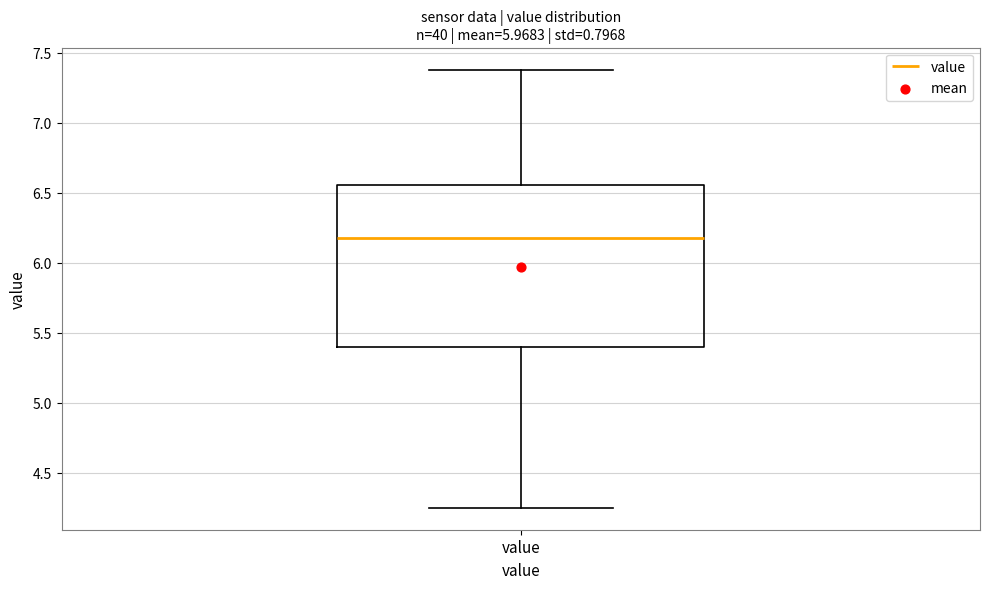

Read this box plot against the y-axis: the position of the median line, the range covered by the box, and the ends of both whiskers. The values are not printed on the chart, so give them approximately, as read against the axis.

median 6.20, box 5.40 to 6.55, whiskers 4.25 to 7.40